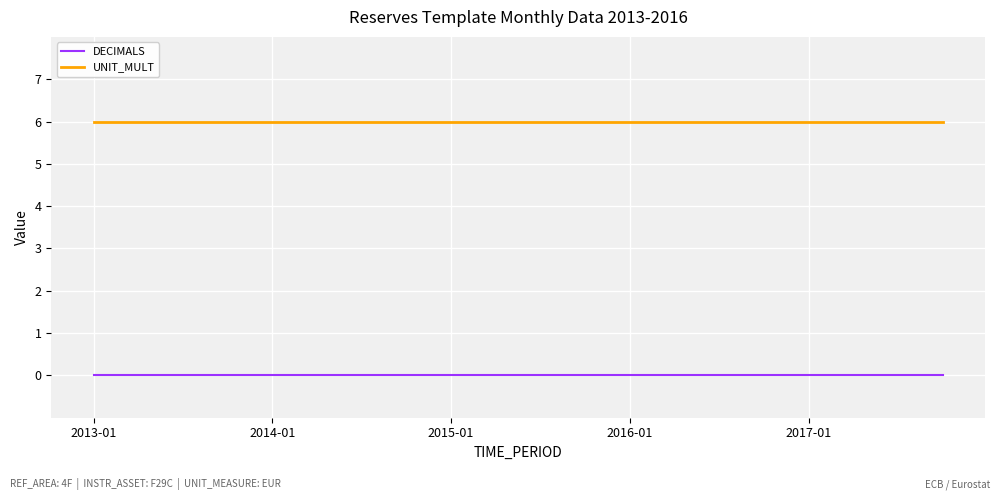

List the series in order of their peak value, lowest first.

DECIMALS, UNIT_MULT